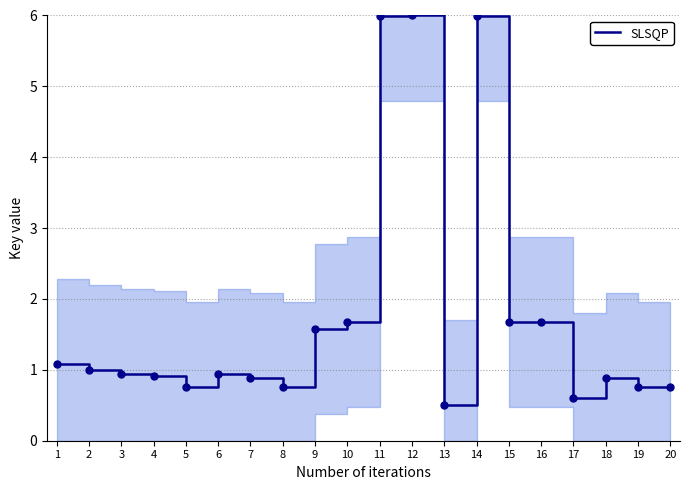

What value does the data have at 9?

1.6